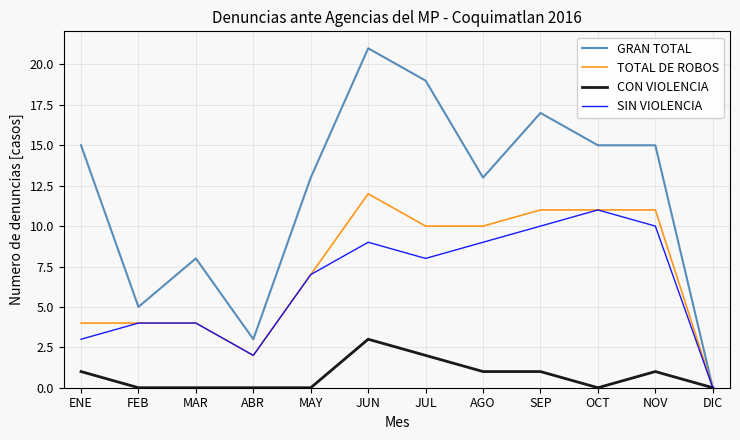

Reading left to right, list all the values displayed in this chart.

GRAN TOTAL: ENE=15	FEB=5	MAR=8	ABR=3	MAY=13	JUN=21	JUL=19	AGO=13	SEP=17	OCT=15	NOV=15	DIC=0
TOTAL DE ROBOS: ENE=4	FEB=4	MAR=4	ABR=2	MAY=7	JUN=12	JUL=10	AGO=10	SEP=11	OCT=11	NOV=11	DIC=0
CON VIOLENCIA: ENE=1	FEB=0	MAR=0	ABR=0	MAY=0	JUN=3	JUL=2	AGO=1	SEP=1	OCT=0	NOV=1	DIC=0
SIN VIOLENCIA: ENE=3	FEB=4	MAR=4	ABR=2	MAY=7	JUN=9	JUL=8	AGO=9	SEP=10	OCT=11	NOV=10	DIC=0